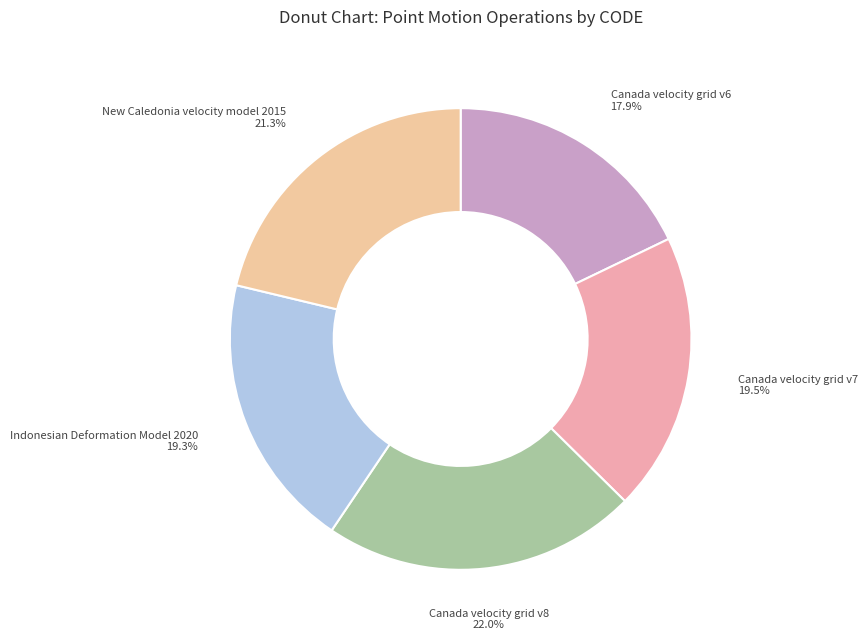

Which category has the biggest portion of the pie?

Canada velocity grid v8